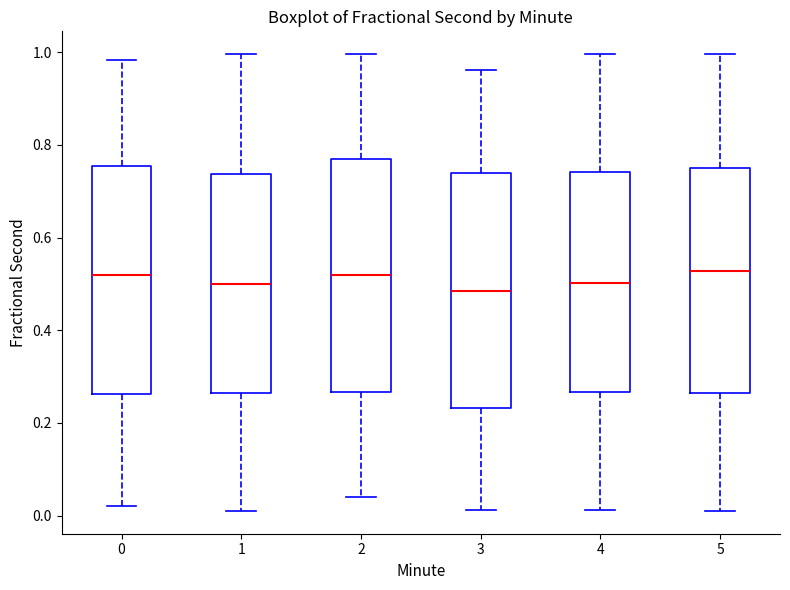

Reading left to right, read every box against the y-axis: the position of its median line, the range the box covers, and the ends of its whiskers. The values are not printed on the chart, so give them approximately, as read against the axis.

0: median 0.52, box 0.26 to 0.76, whiskers 0.02 to 0.98
1: median 0.50, box 0.26 to 0.74, whiskers 0.02 to 1.00
2: median 0.52, box 0.26 to 0.76, whiskers 0.04 to 1.00
3: median 0.48, box 0.24 to 0.74, whiskers 0.02 to 0.96
4: median 0.50, box 0.26 to 0.74, whiskers 0.02 to 1.00
5: median 0.52, box 0.26 to 0.76, whiskers 0.02 to 1.00